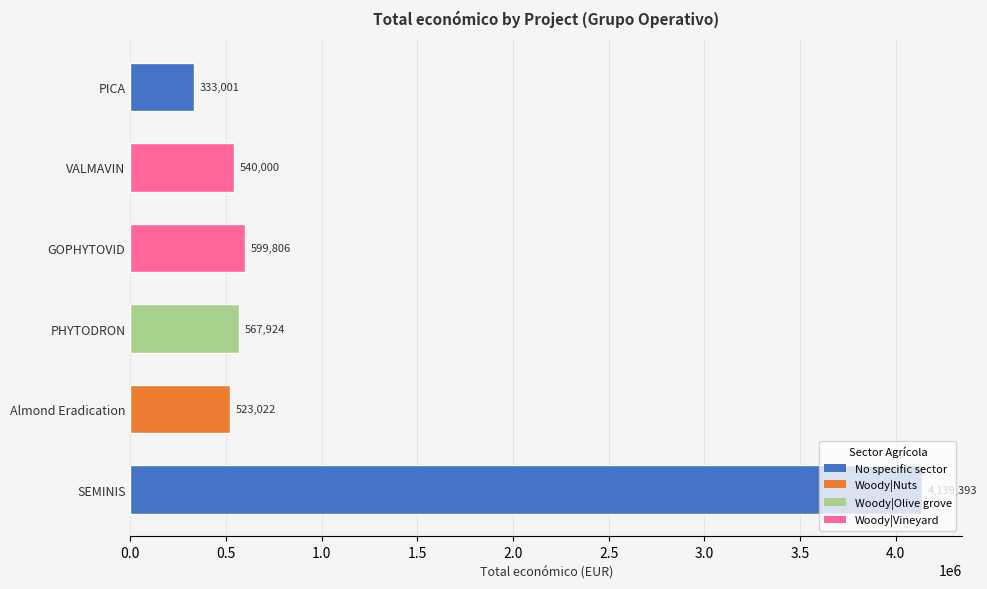

Does the chart contain any negative values?

No